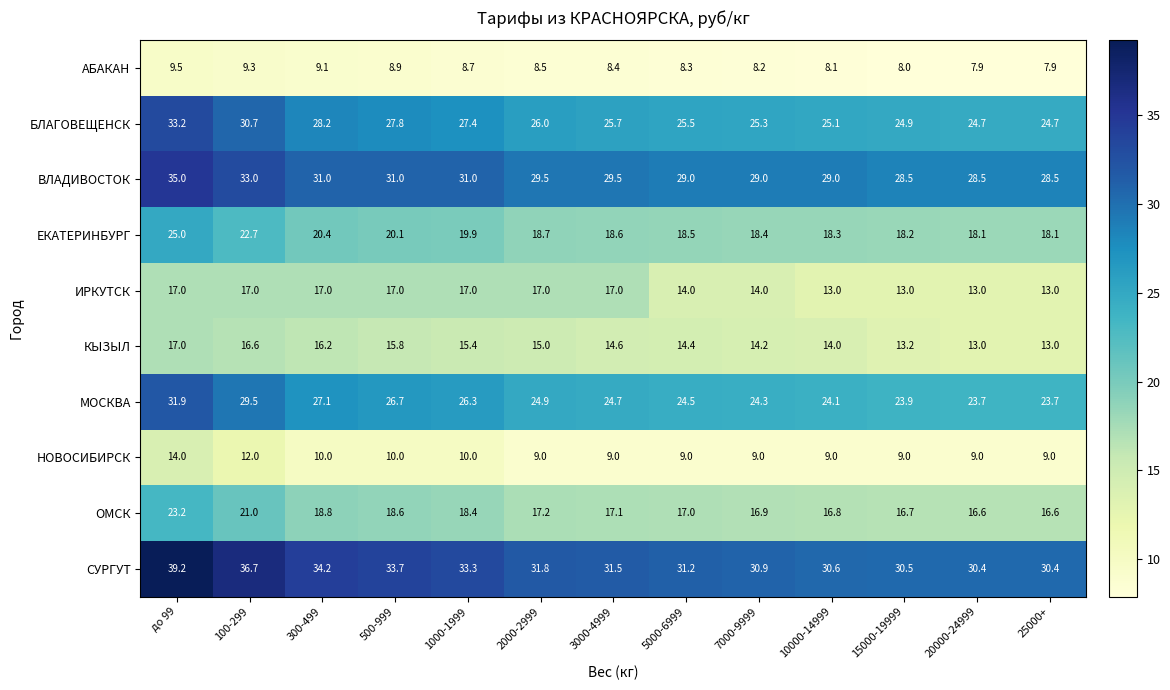

What is the sum of the БЛАГОВЕЩЕНСК values at 3000-4999 and 5000-6999?

51.2